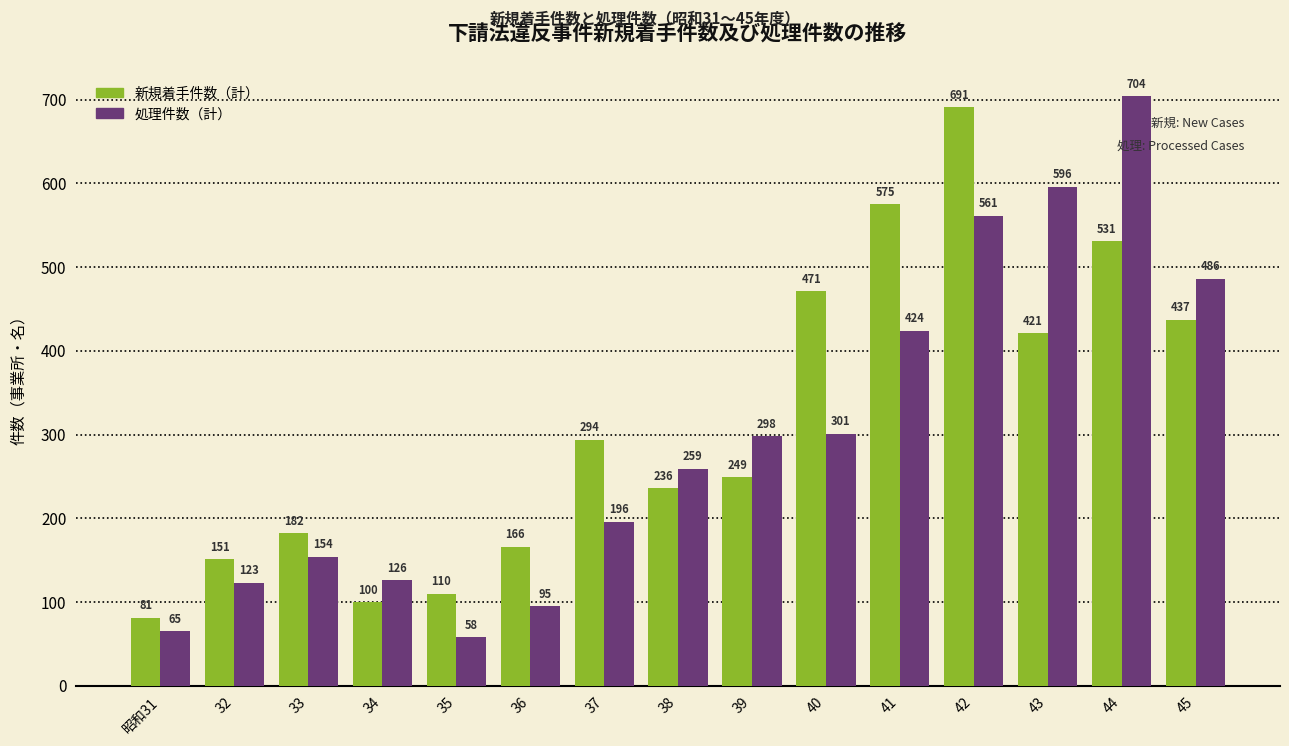

Reading left to right, list all the values displayed in this chart.

新規着手件数（計）: 昭和31=81	32=151	33=182	34=100	35=110	36=166	37=294	38=236	39=249	40=471	41=575	42=691	43=421	44=531	45=437
処理件数（計）: 昭和31=65	32=123	33=154	34=126	35=58	36=95	37=196	38=259	39=298	40=301	41=424	42=561	43=596	44=704	45=486